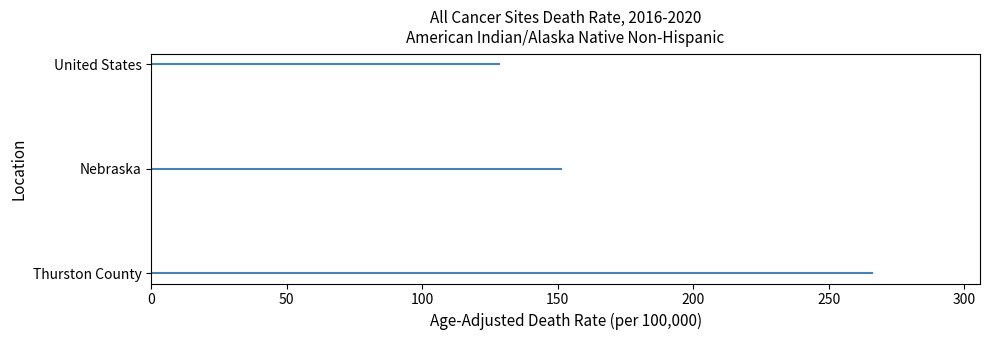

Reading right to left, transcribe all the data shown in this chart.

United States=128.2	Nebraska=151.2	Thurston County=265.9